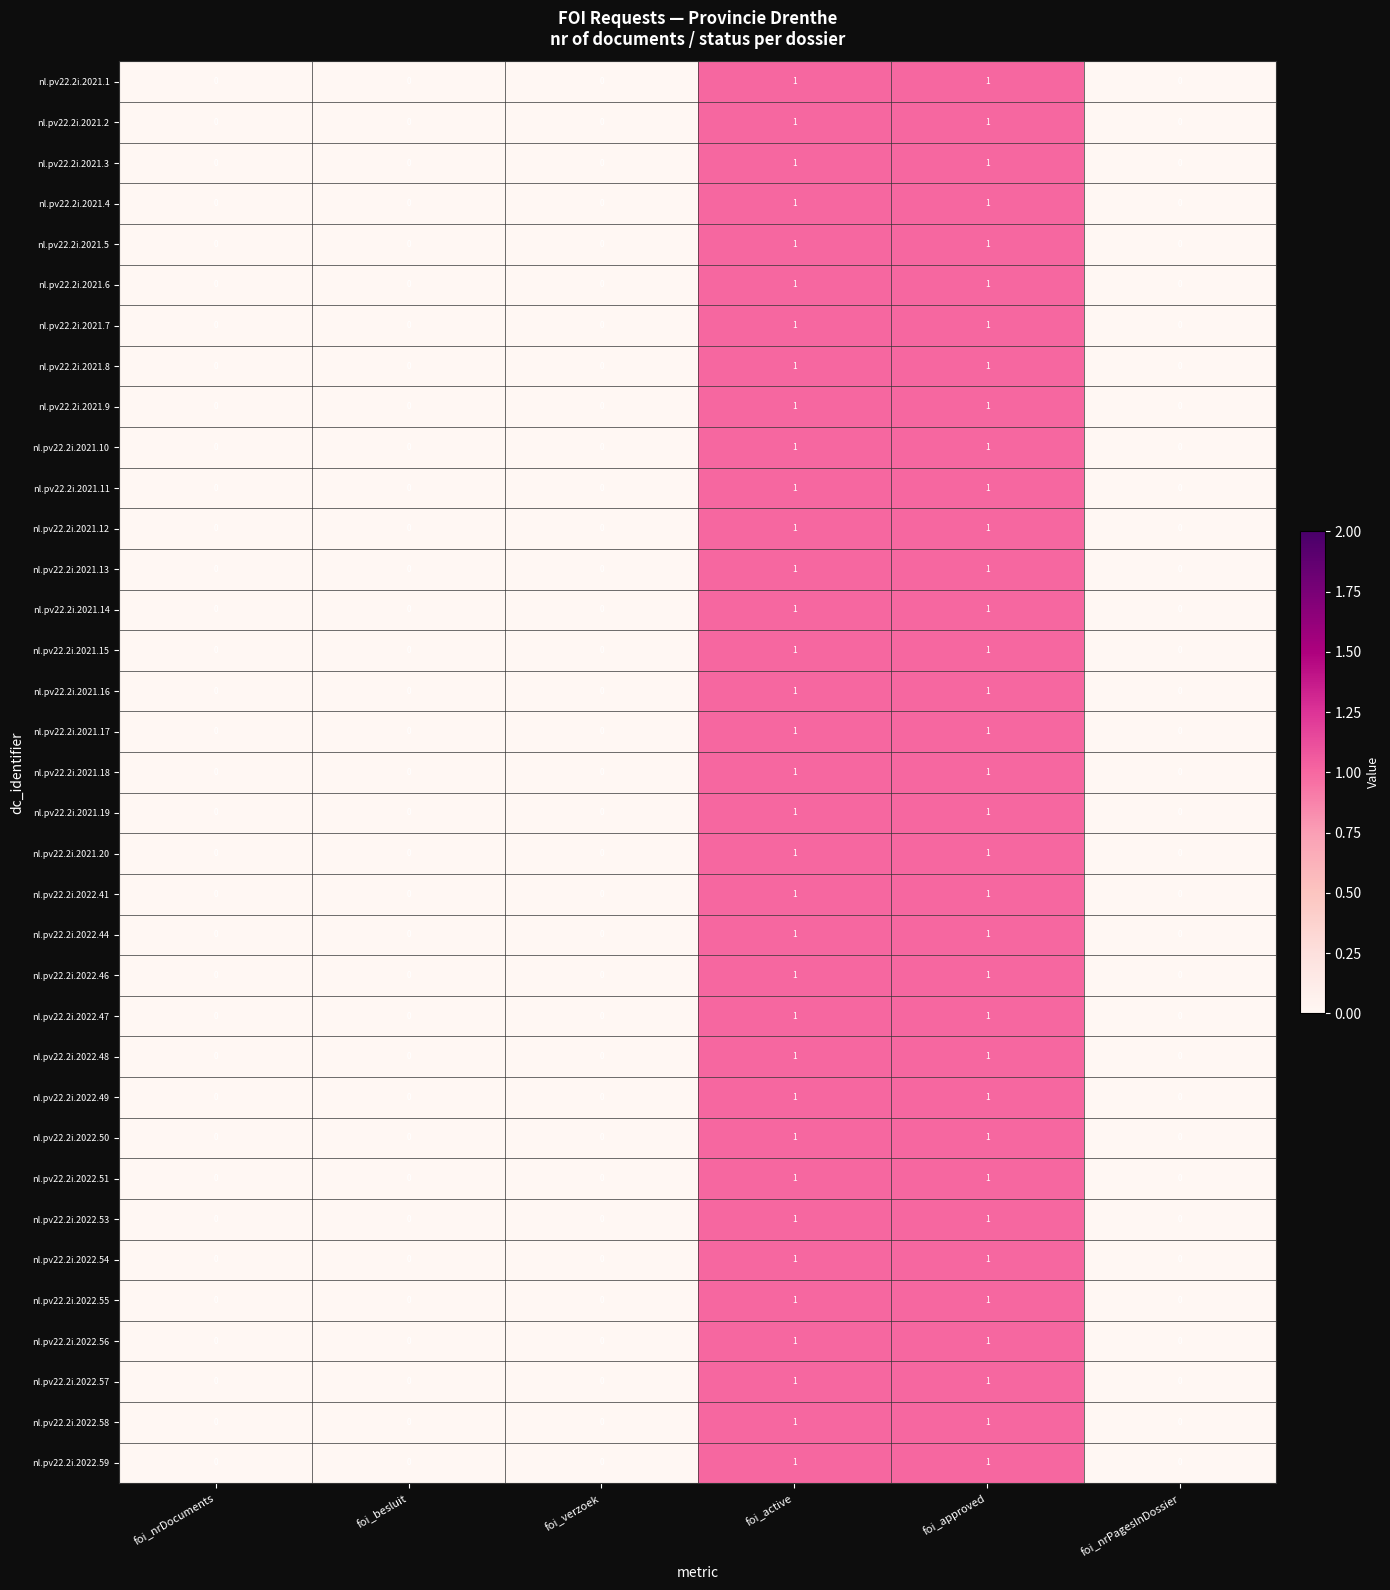

The value of nl.pv22.2i.2022.55 at foi_approved is 1. True or false?

True